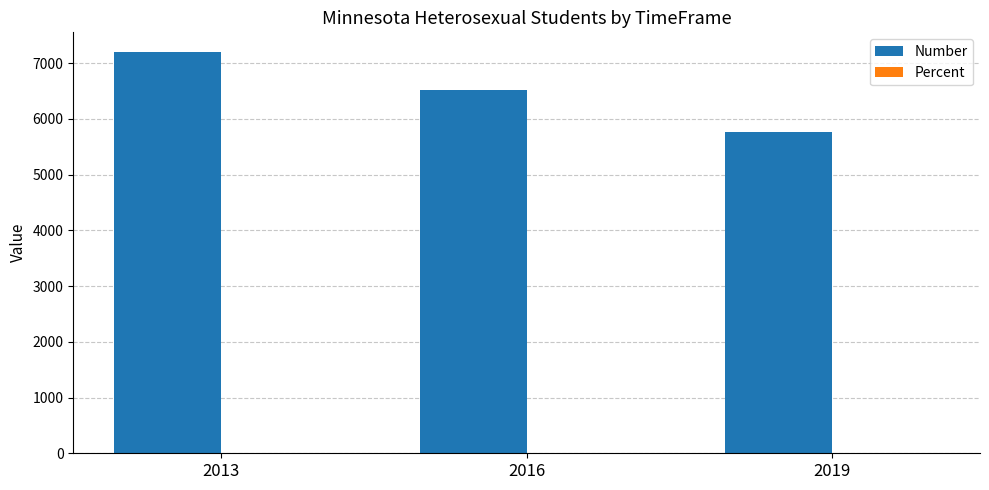

Which series changed the most between 2013 and 2016?

Number